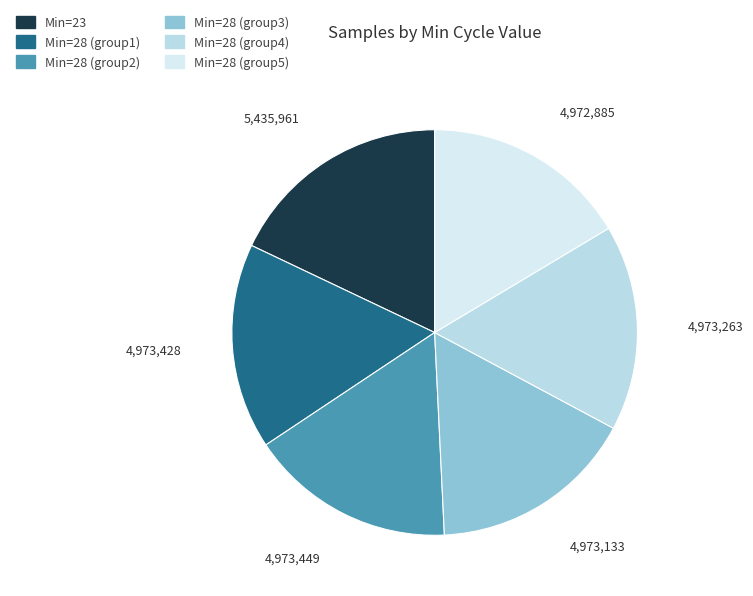

How many slices are in this pie chart?

6